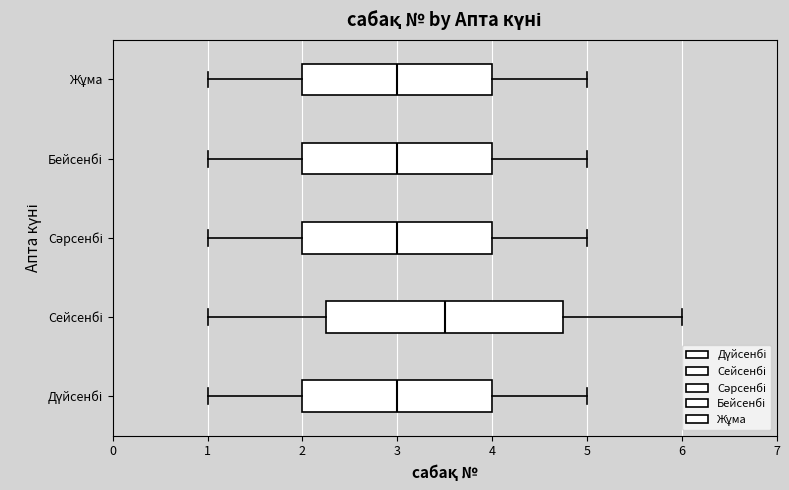

Reading bottom to top, transcribe this box plot: for each box, give where its median line is, the range the box spans, and where its two whiskers end, as read against the x-axis. The values are not printed on the chart, so give them approximately, as read against the axis.

Дүйсенбі: median 3.0, box 2.0 to 4.0, whiskers 1.0 to 5.0
Сейсенбі: median 3.5, box 2.3 to 4.8, whiskers 1.0 to 6.0
Сәрсенбі: median 3.0, box 2.0 to 4.0, whiskers 1.0 to 5.0
Бейсенбі: median 3.0, box 2.0 to 4.0, whiskers 1.0 to 5.0
Жұма: median 3.0, box 2.0 to 4.0, whiskers 1.0 to 5.0